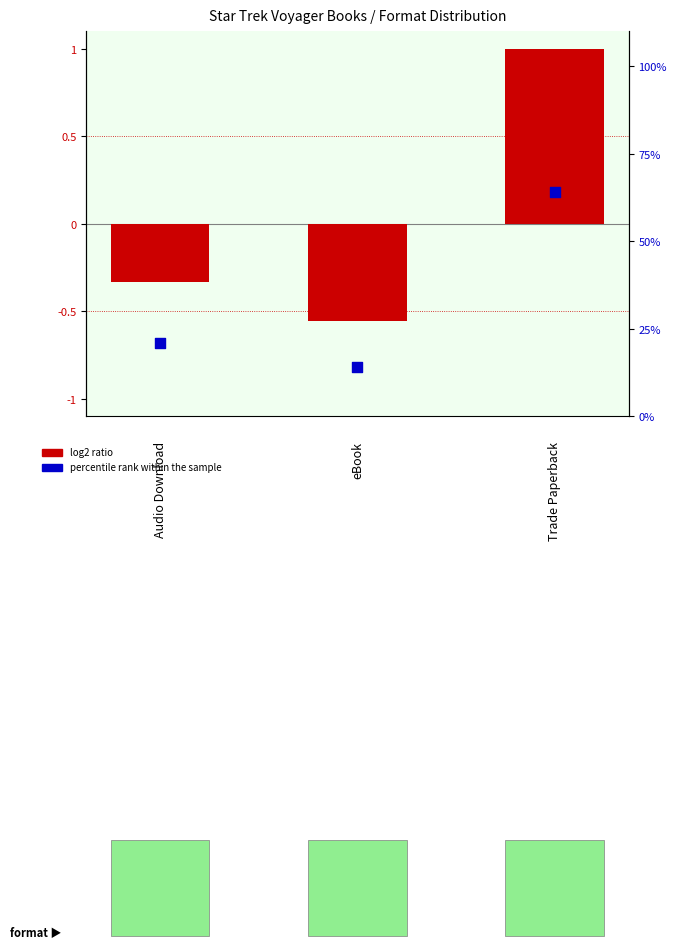

At how many categories does at least one series exceed 60?

1